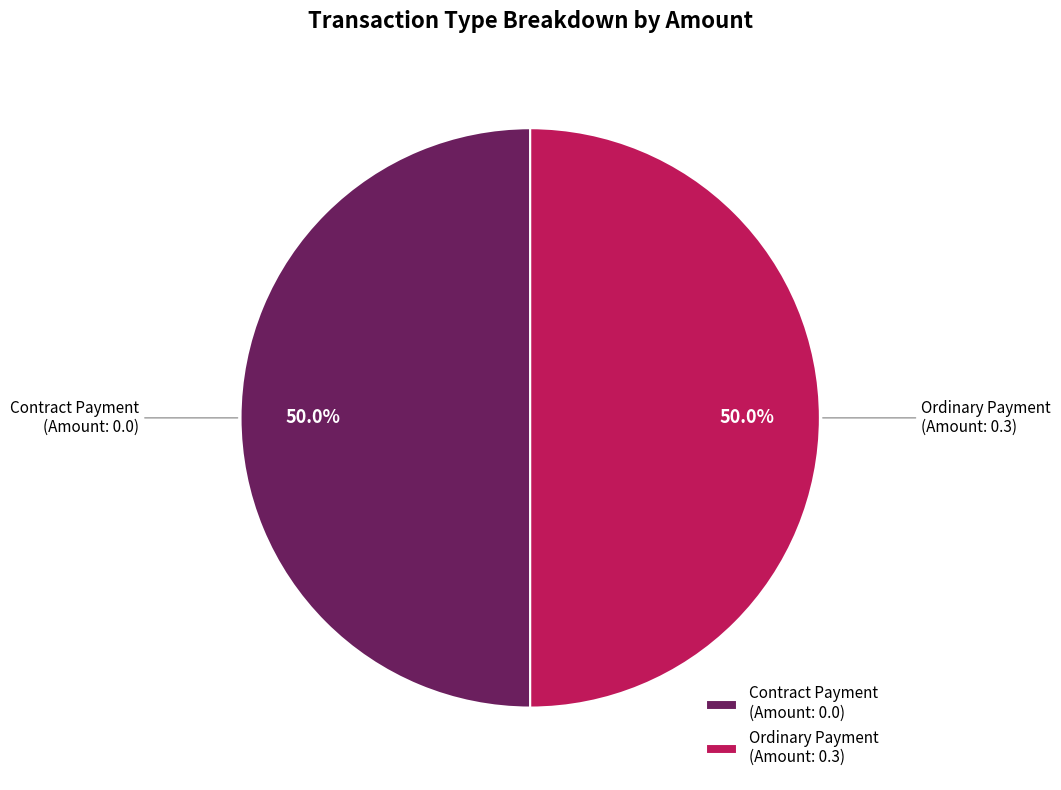

Count the number of slices in the pie.

2